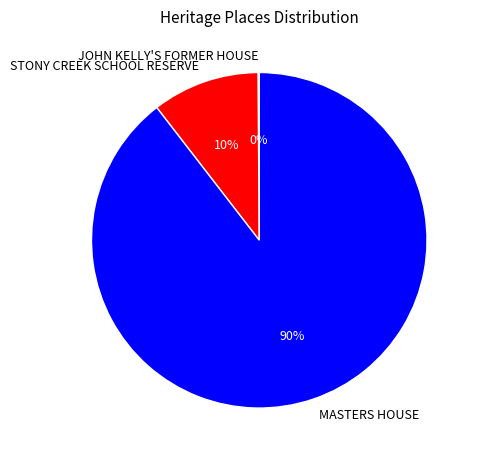

To the nearest percent, what is the average slice percentage?

33%